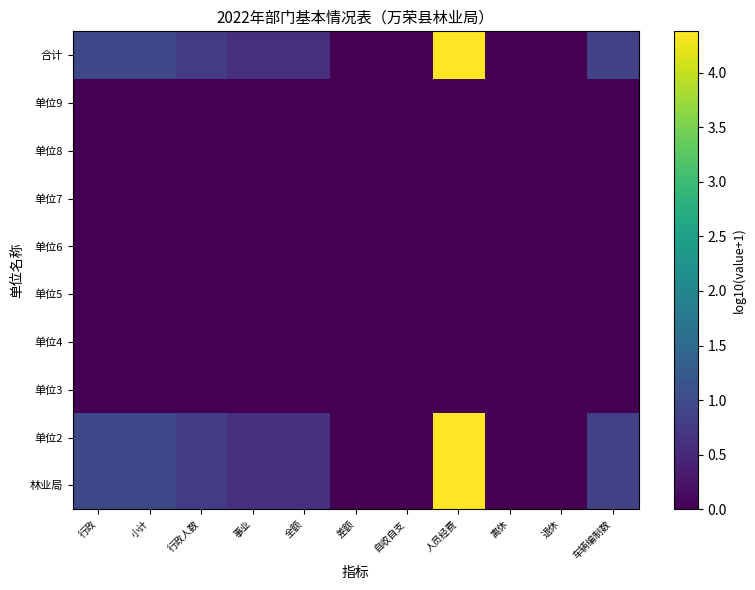

Which series has the largest total across all categories?

林业局